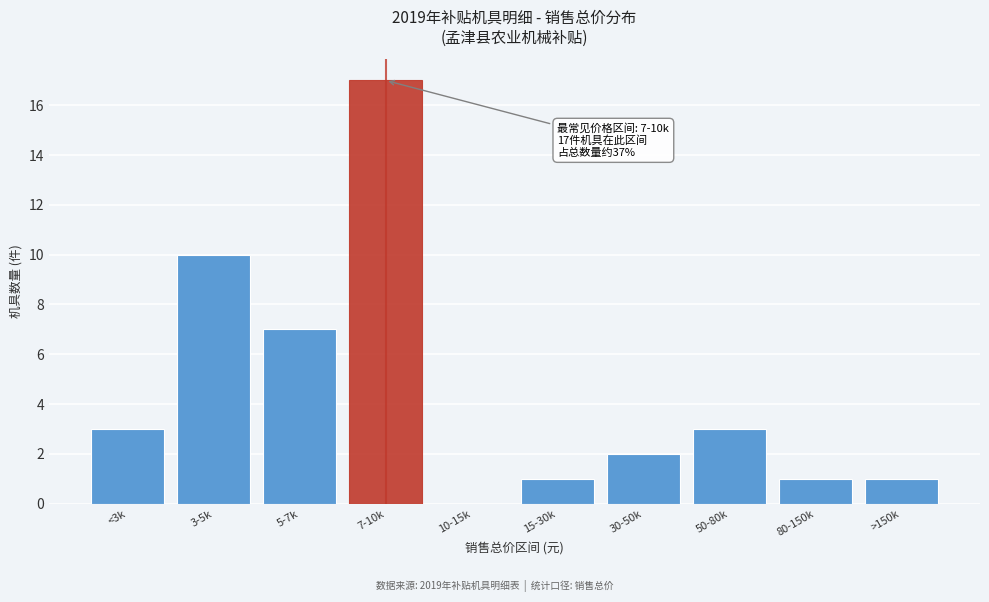

Reading left to right, what are all the values shown in this chart?

<3k=3	3-5k=10	5-7k=7	7-10k=17	10-15k=0	15-30k=1	30-50k=2	50-80k=3	80-150k=1	>150k=1